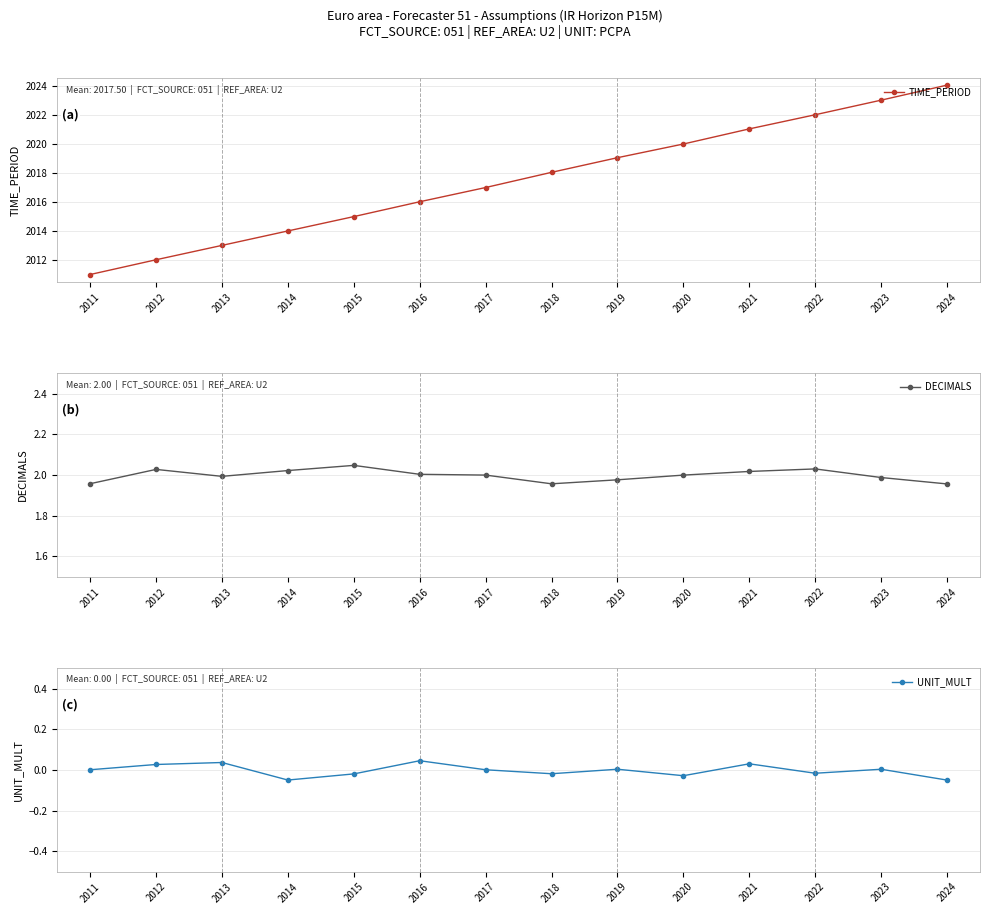

What is the value of the TIME_PERIOD point at the 1st from the left?

2011.0